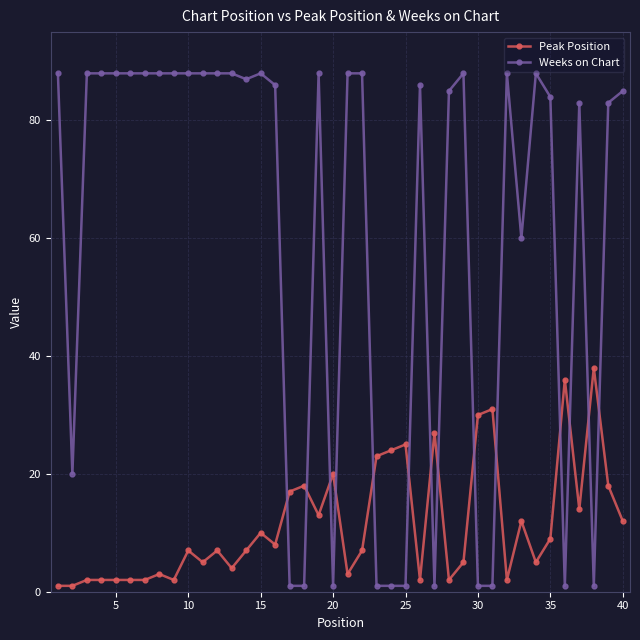

How many categories are shown in the chart?

40